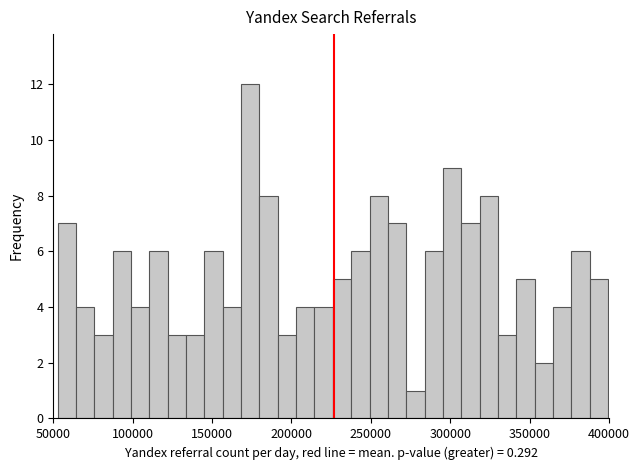

Read against the x-axis, roughly where is the centre of the tallest bar?

175000